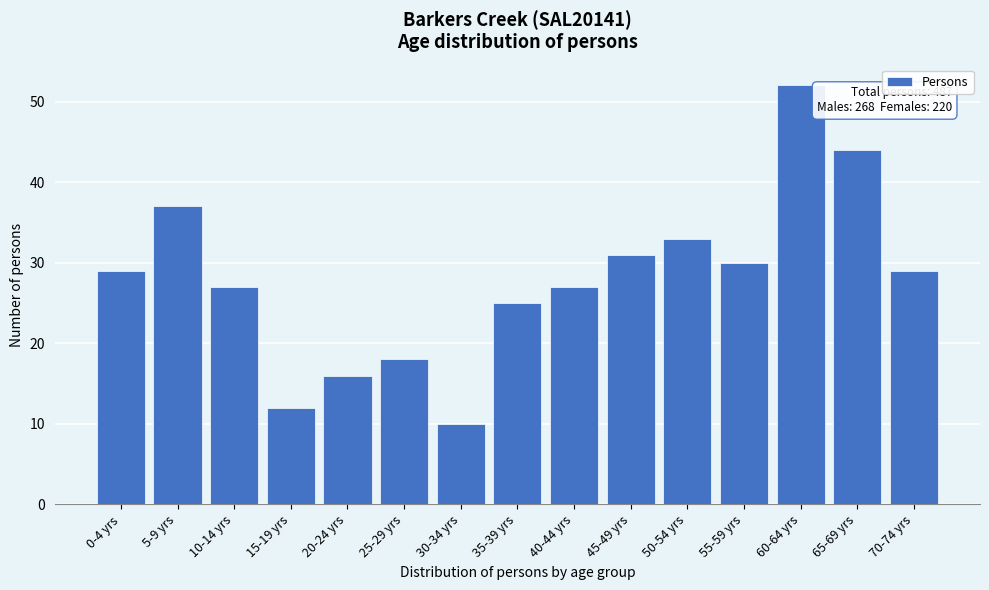

Reading right to left, what are all the values shown in this chart?

70-74 yrs=29	65-69 yrs=44	60-64 yrs=52	55-59 yrs=30	50-54 yrs=33	45-49 yrs=31	40-44 yrs=27	35-39 yrs=25	30-34 yrs=10	25-29 yrs=18	20-24 yrs=16	15-19 yrs=12	10-14 yrs=27	5-9 yrs=37	0-4 yrs=29